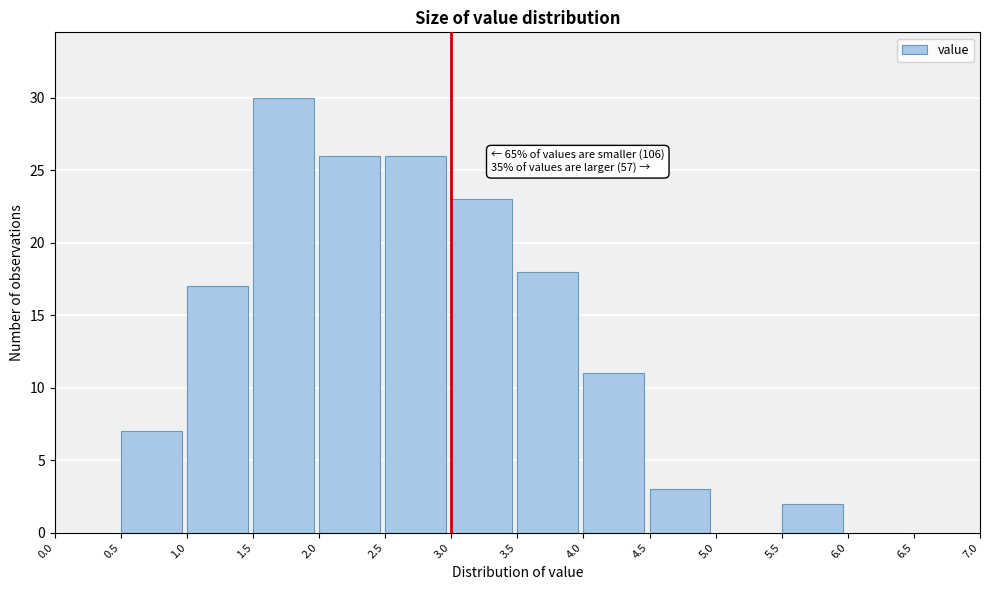

Over which range of the x-axis is the bar tallest?

1.5 to 2.0